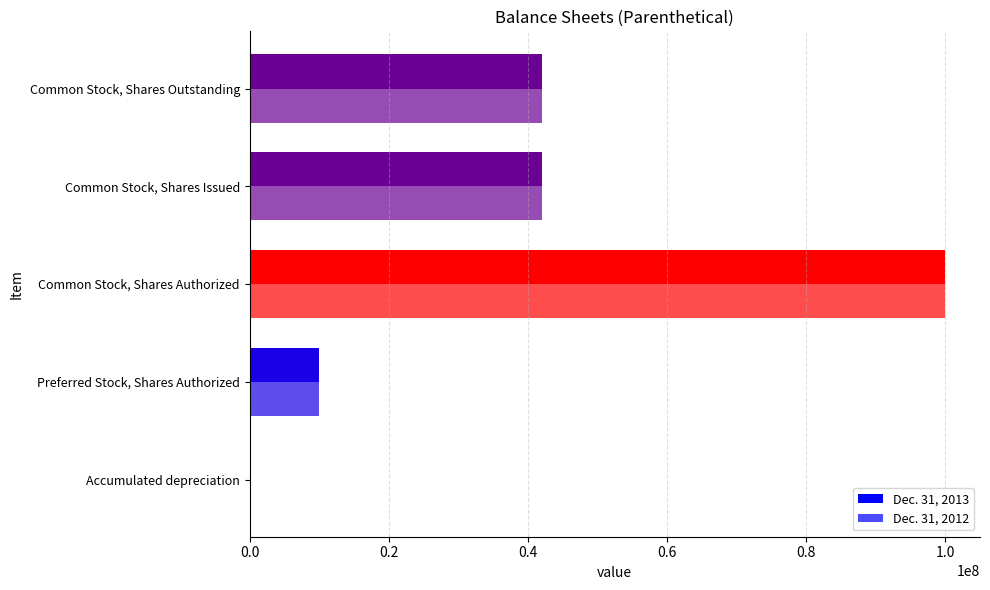

How many categories are shown in the chart?

5